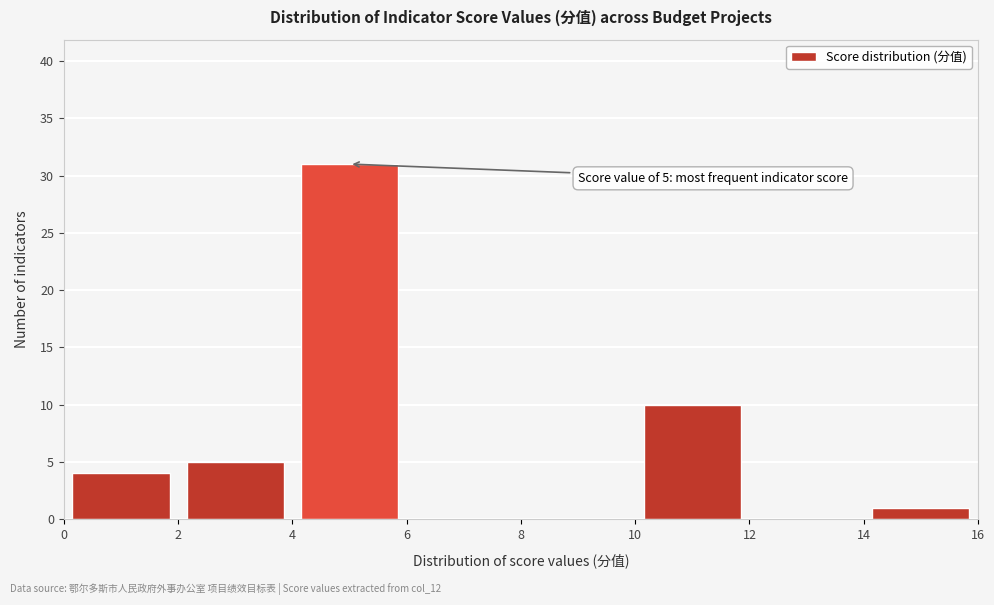

Which range on the x-axis has the tallest bar?

4 to 6